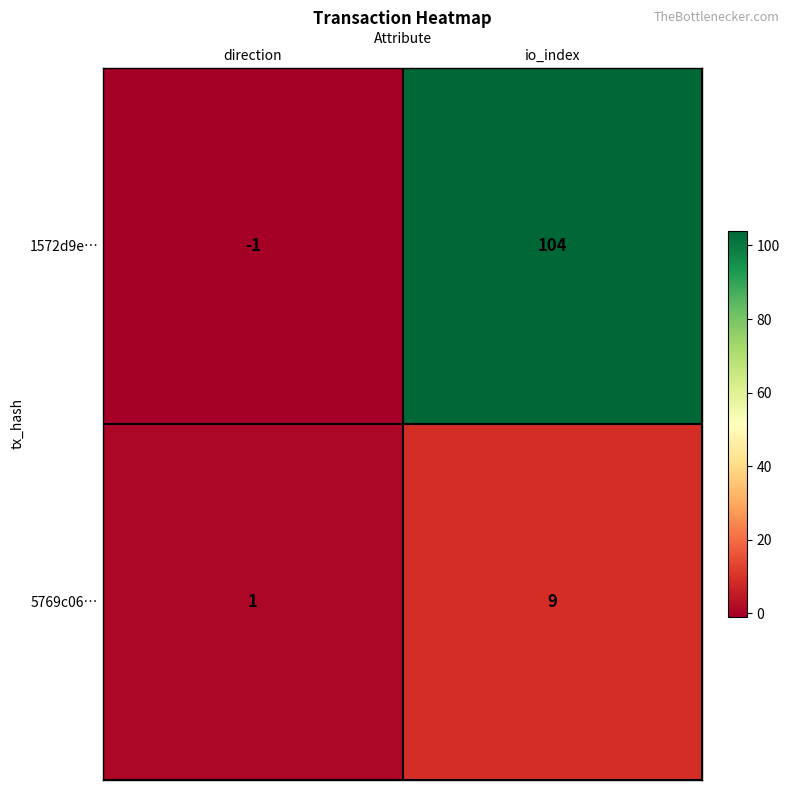

What is the spread (max minus min) of values at io_index?

95